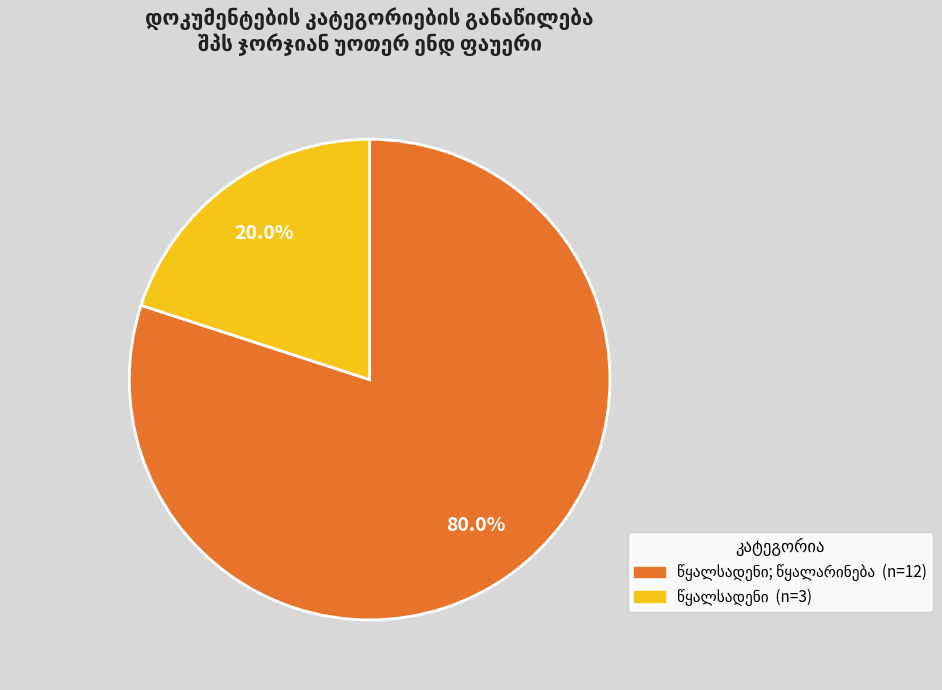

How many segments does this pie chart have?

2